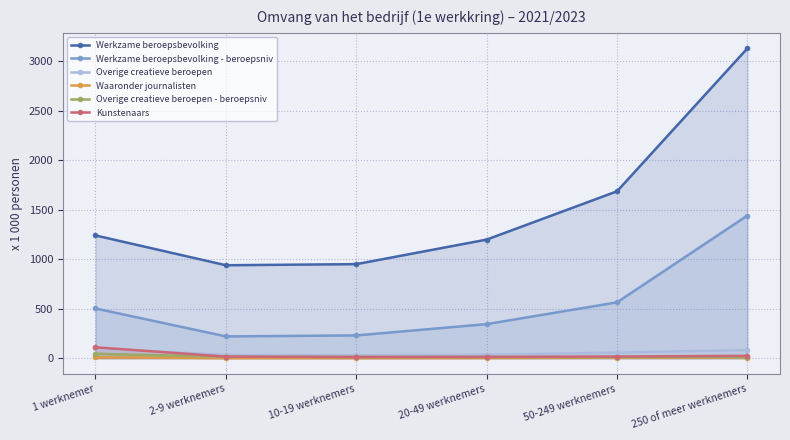

The value of Overige creatieve beroepen at 250 of meer werknemers is 83. True or false?

True